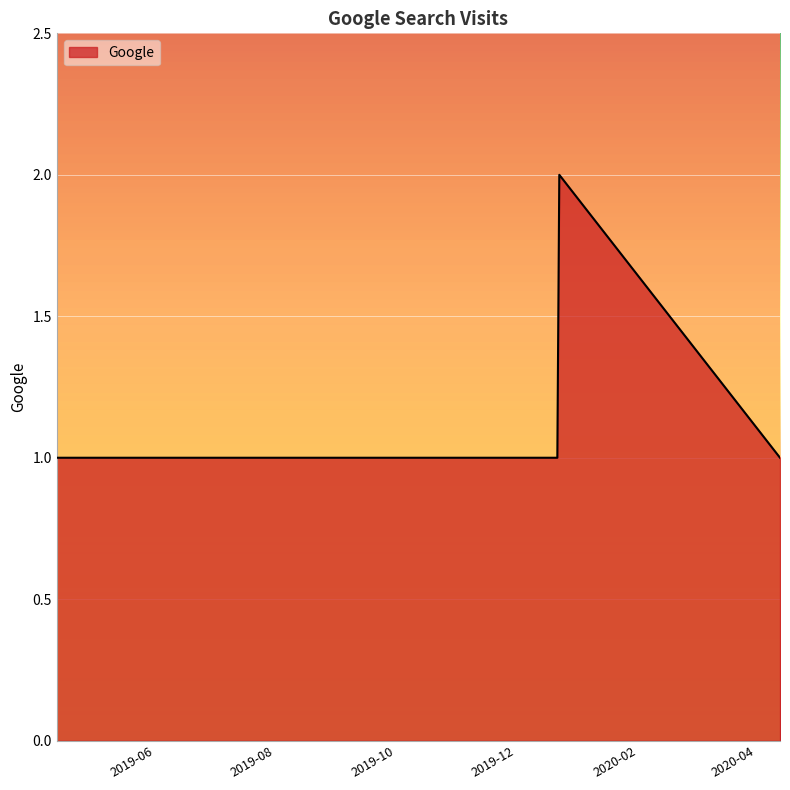

Count the number of categories in the chart.

12